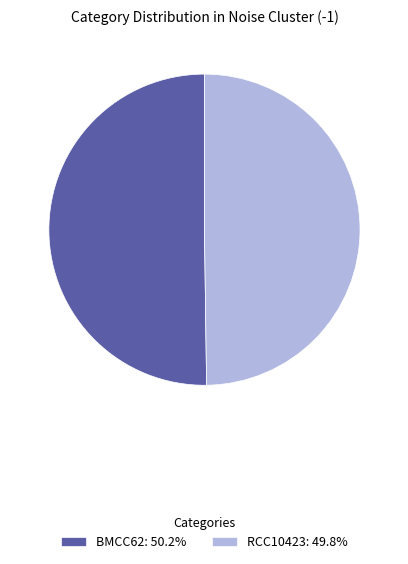

What is the ratio of the value at RCC10423: 49.8% to the value at BMCC62: 50.2%?

1.0